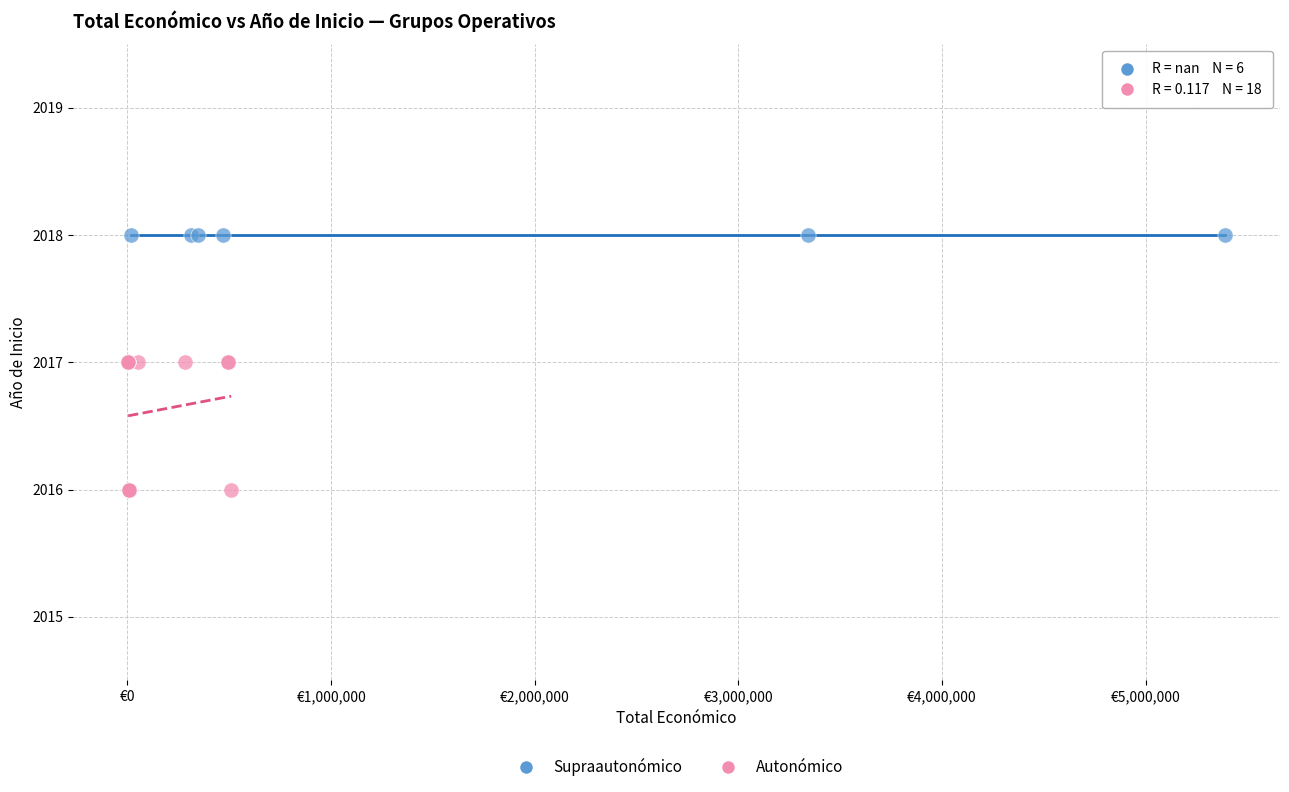

Which series contains the highest Y value?

Supraautonómico